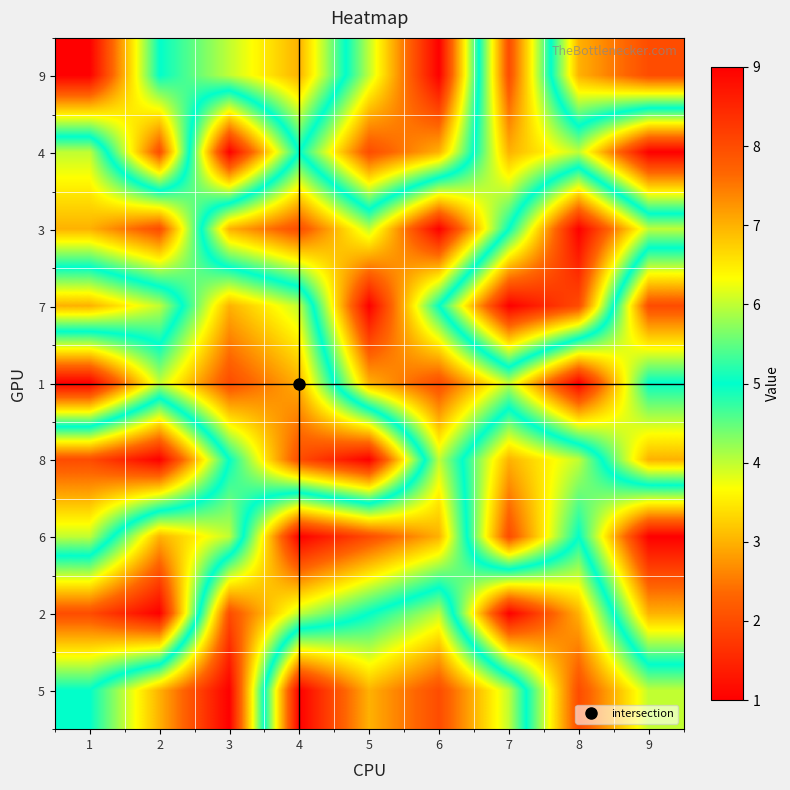

Reading left to right, what are all the values shown in this chart?

9: 1=9	2=5	3=6	4=7	5=4	6=1	7=8	8=3	9=2
4: 1=4	2=8	3=1	4=5	5=2	6=3	7=7	8=6	9=9
3: 1=3	2=2	3=7	4=8	5=6	6=9	7=5	8=1	9=4
7: 1=7	2=6	3=3	4=4	5=9	6=5	7=1	8=2	9=8
1: 1=1	2=4	3=2	4=3	5=7	6=8	7=6	8=9	9=5
8: 1=8	2=9	3=5	4=2	5=1	6=6	7=3	8=4	9=7
6: 1=6	2=3	3=4	4=9	5=8	6=7	7=2	8=5	9=1
2: 1=2	2=1	3=8	4=6	5=5	6=4	7=9	8=7	9=3
5: 1=5	2=7	3=9	4=1	5=3	6=2	7=4	8=8	9=6